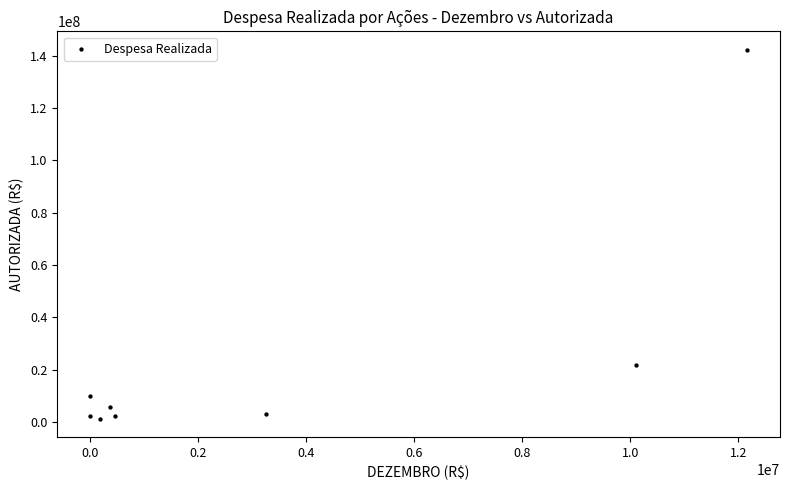

What is the range of Y values (max minus min)?

140923845.0